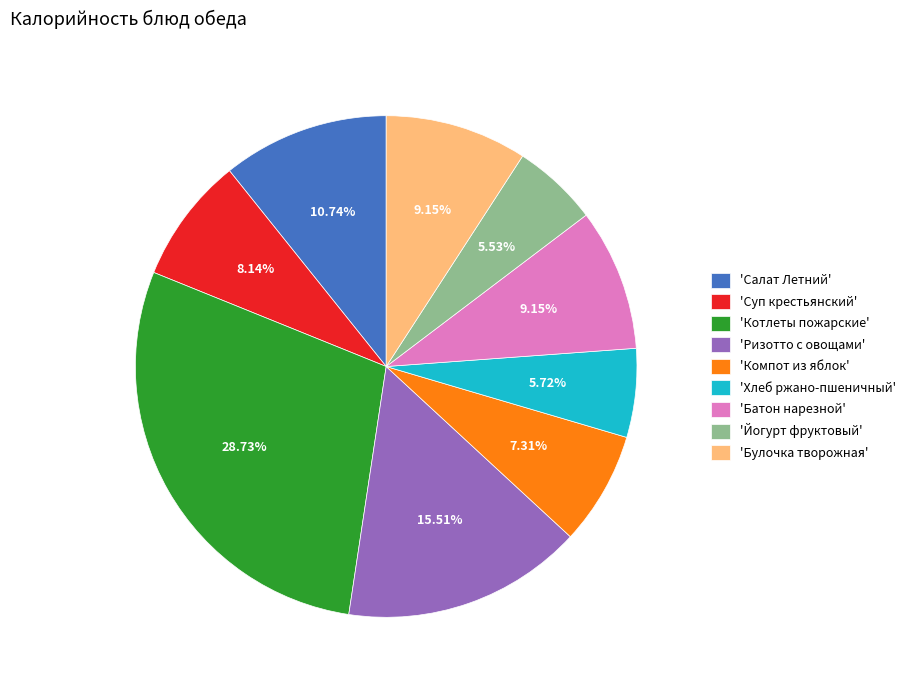

What is the ratio of the value at 'Котлеты пожарские' to the value at 'Батон нарезной'?

3.1